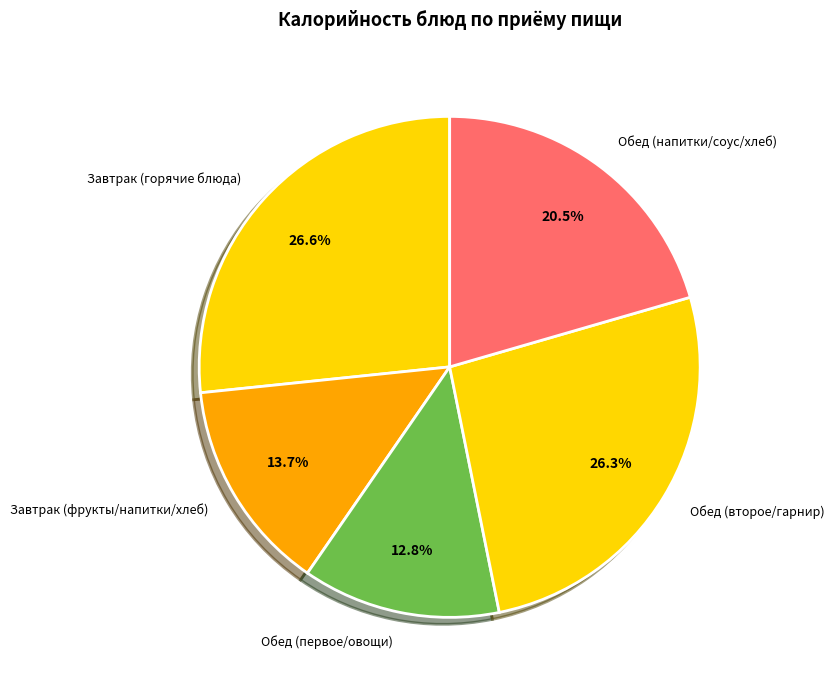

What portion of the pie excludes Обед (первое/овощи)?

87.2%